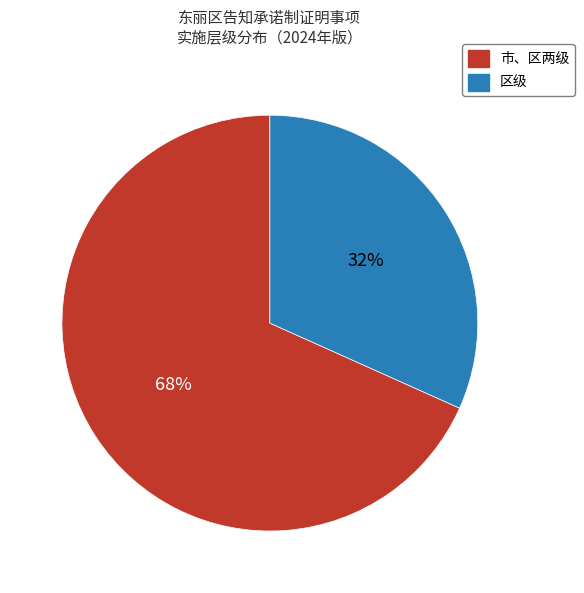

Rank the categories by value from lowest to highest.

区级, 市、区两级